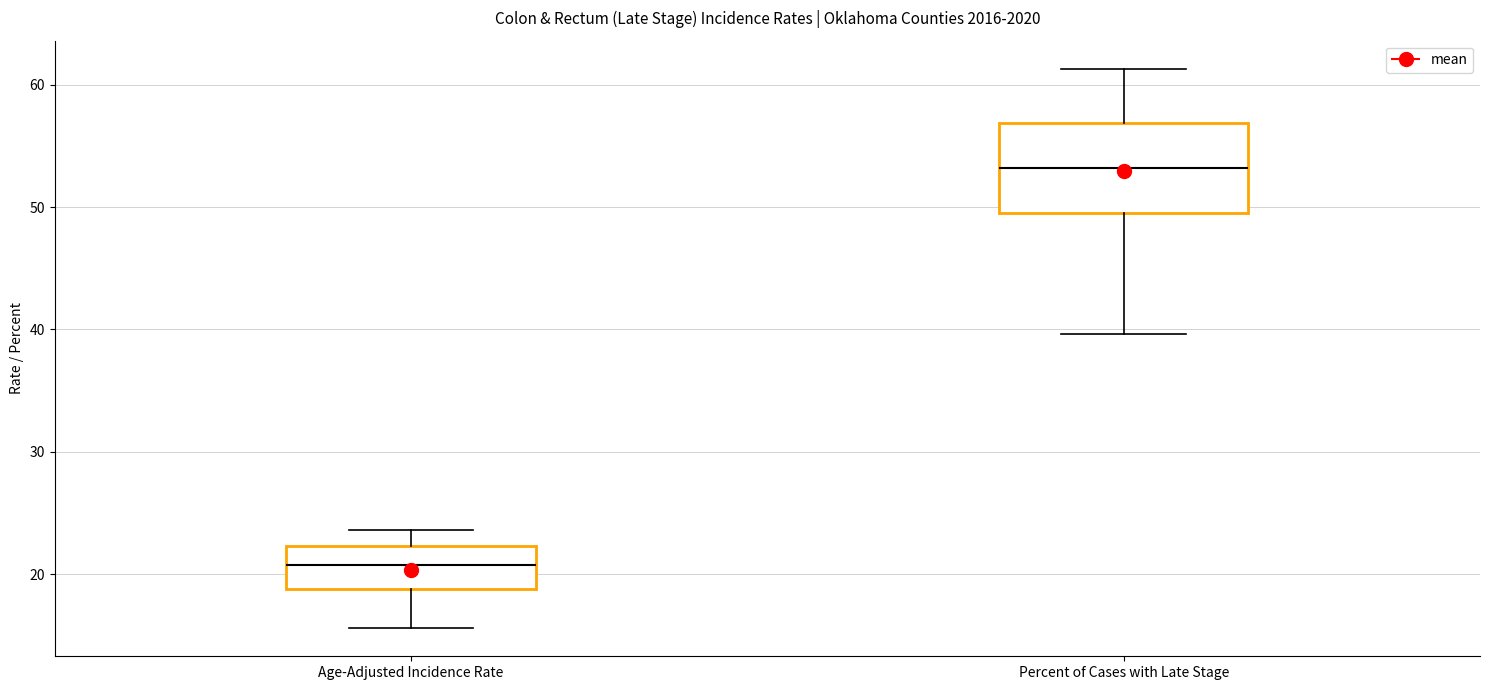

Reading left to right, transcribe this box plot: for each box, give where its median line is, the range the box spans, and where its two whiskers end, as read against the y-axis. The values are not printed on the chart, so give them approximately, as read against the axis.

Age-Adjusted Incidence Rate: median 21, box 19 to 22, whiskers 16 to 24
Percent of Cases with Late Stage: median 53, box 50 to 57, whiskers 40 to 61